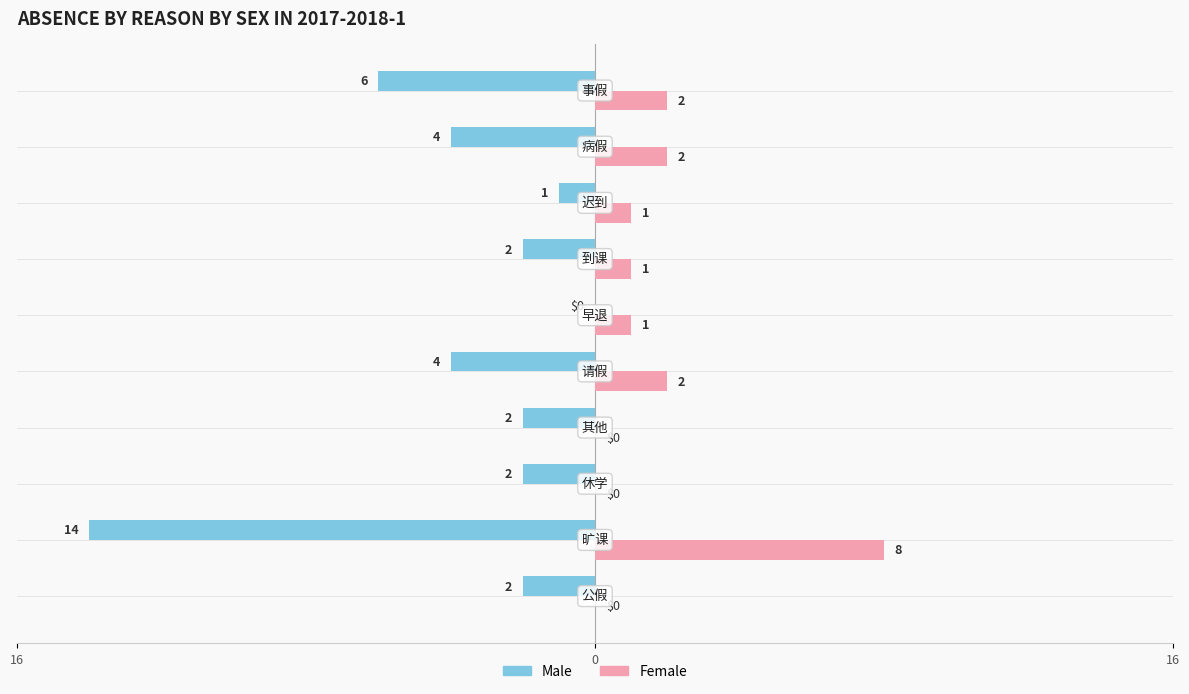

What are all the series names shown in the legend?

Male, Female